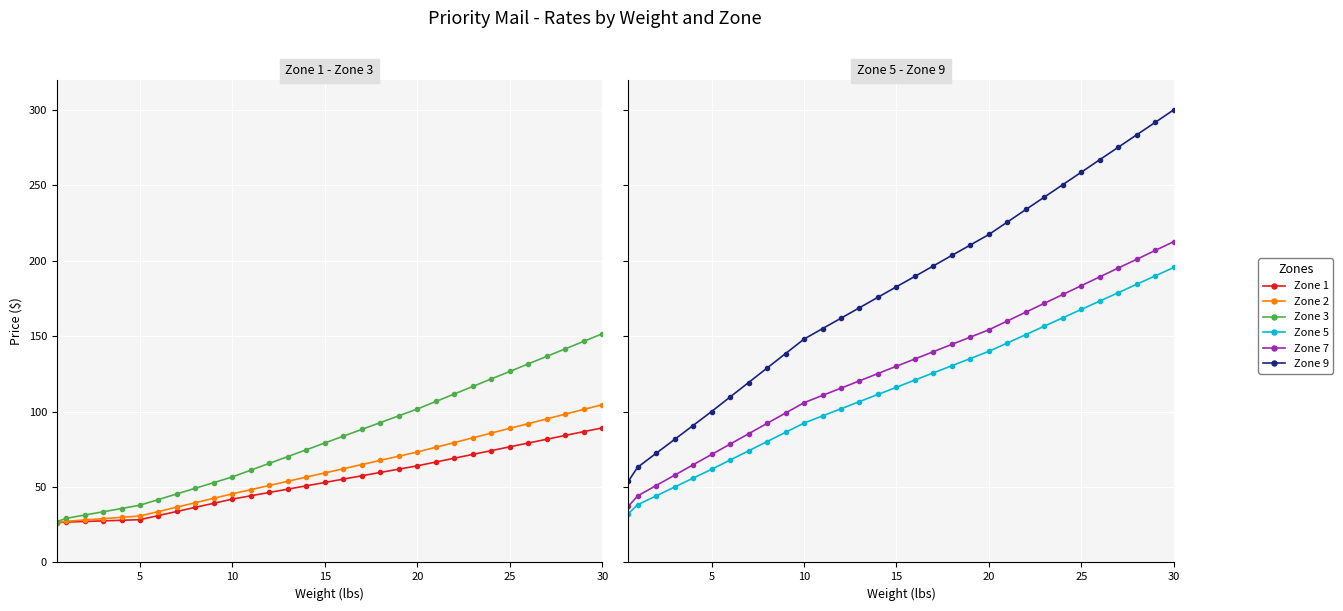

Is the value of Zone 1 at 14 greater than the value of Zone 9 at 30?

No